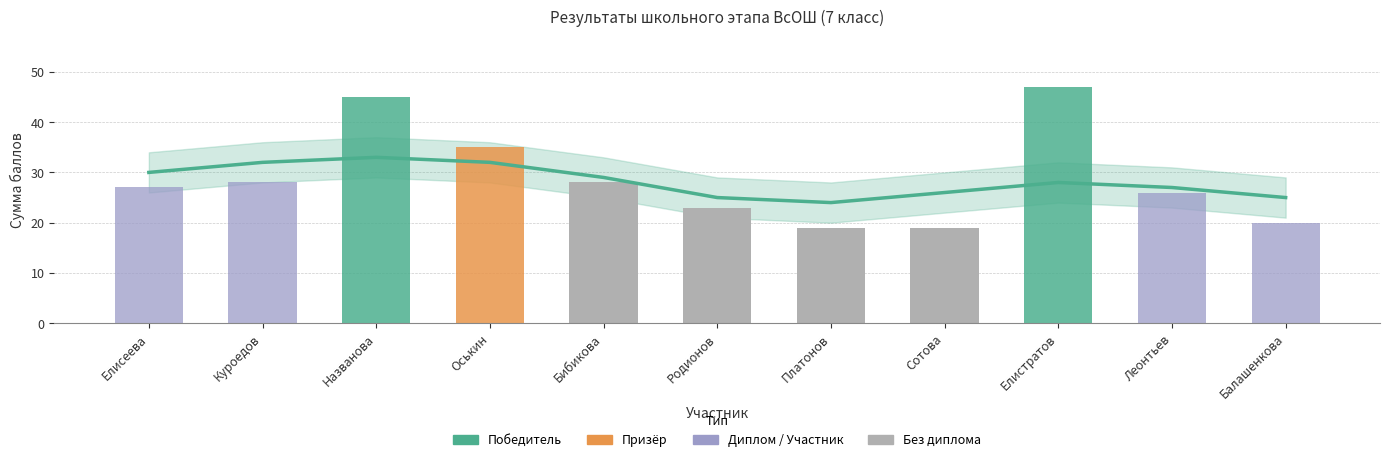

Reading left to right, what are all the values shown in this chart?

Елисеева=27	Куроедов=28	Названова=45	Оськин=35	Бибикова=28	Родионов=23	Платонов=19	Сотова=19	Елистратов=47	Леонтьев=26	Балашенкова=20